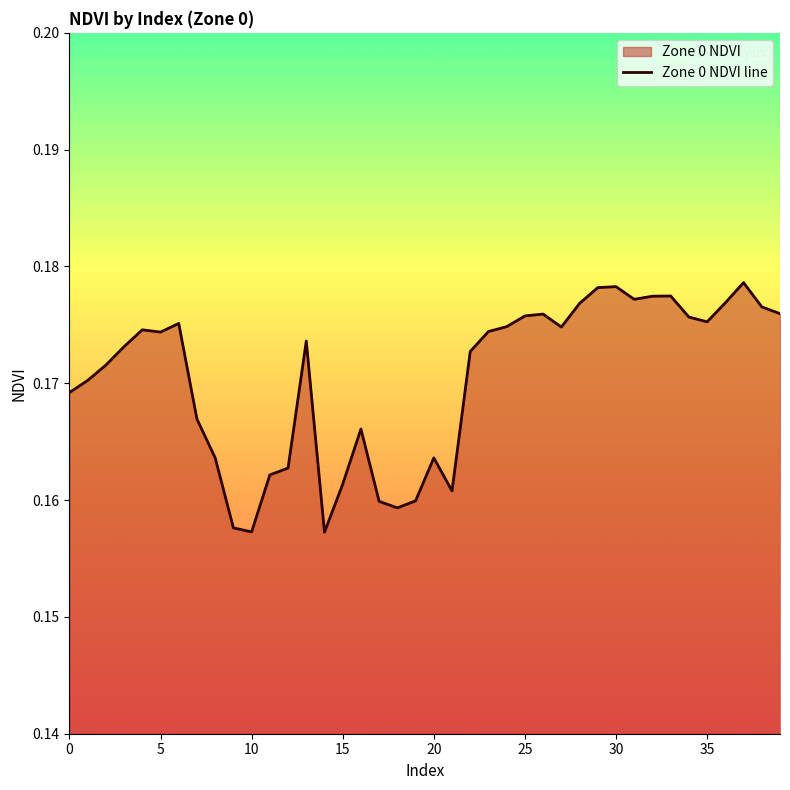

What is the label of the 35th point from the left?

34